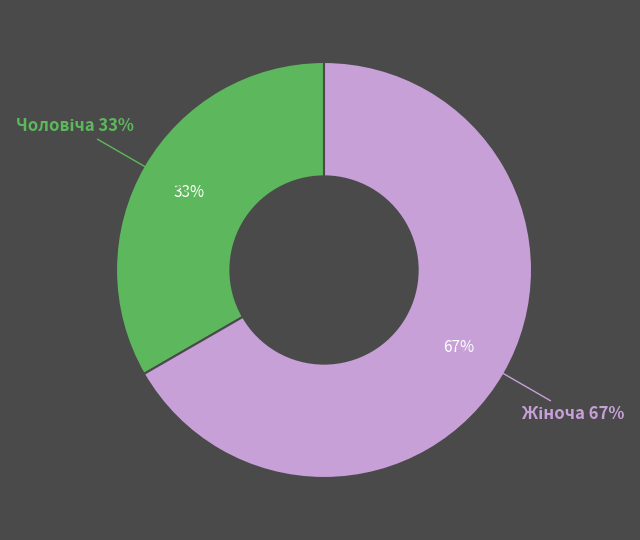

Combined, what portion of the pie is Жіноча and Чоловіча?

100.0%